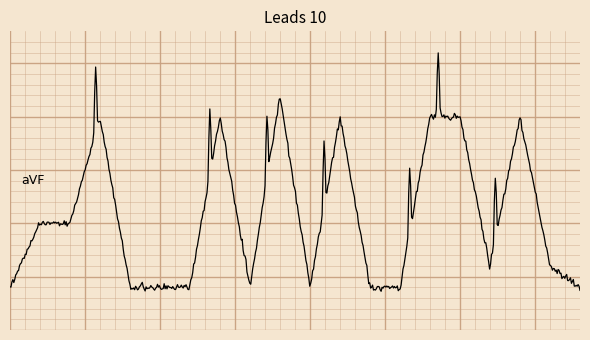

What is the average value?

4